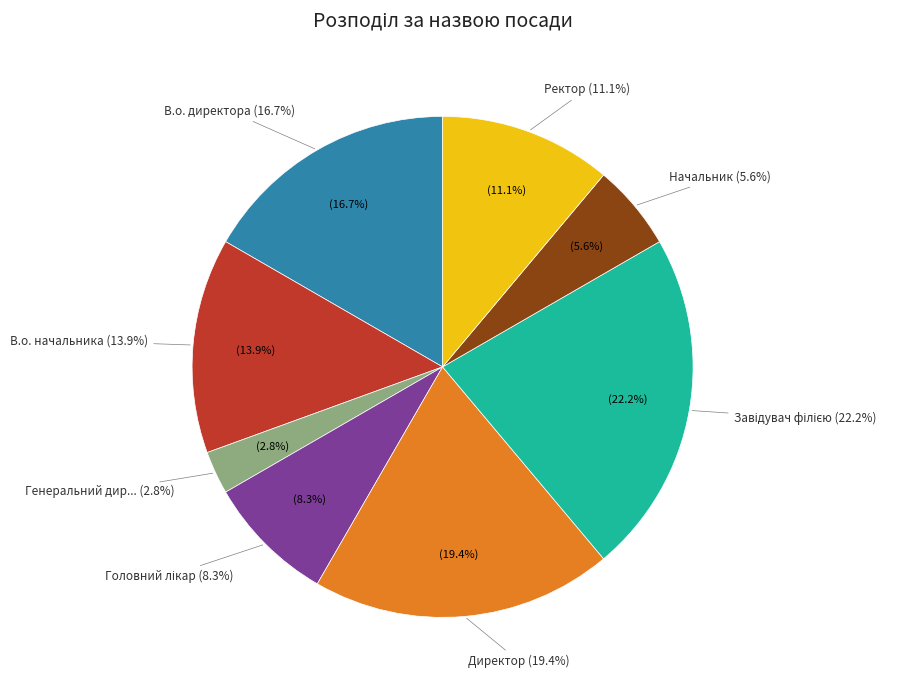

What is the total percentage of В.о. директора and Начальник?

22.2%